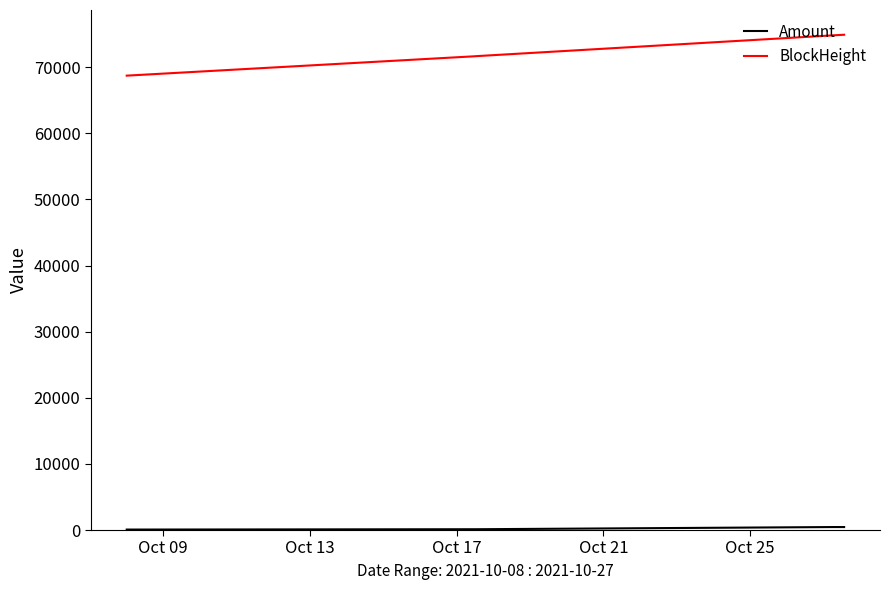

What is the difference between the maximum and minimum values in the BlockHeight series?

6186.0